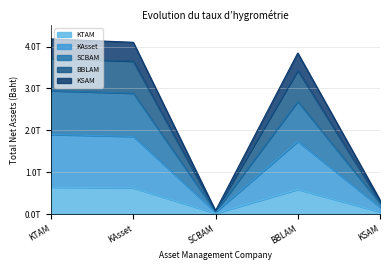

True or false: KSAM and KTAM intersect in this chart.

False